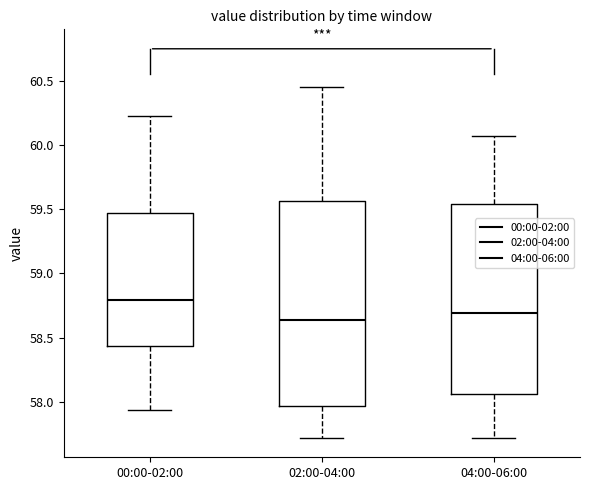

Where does the median line of the box for 04:00-06:00 sit on the y-axis? The values are not printed on the chart, so give them approximately, as read against the axis.

58.70